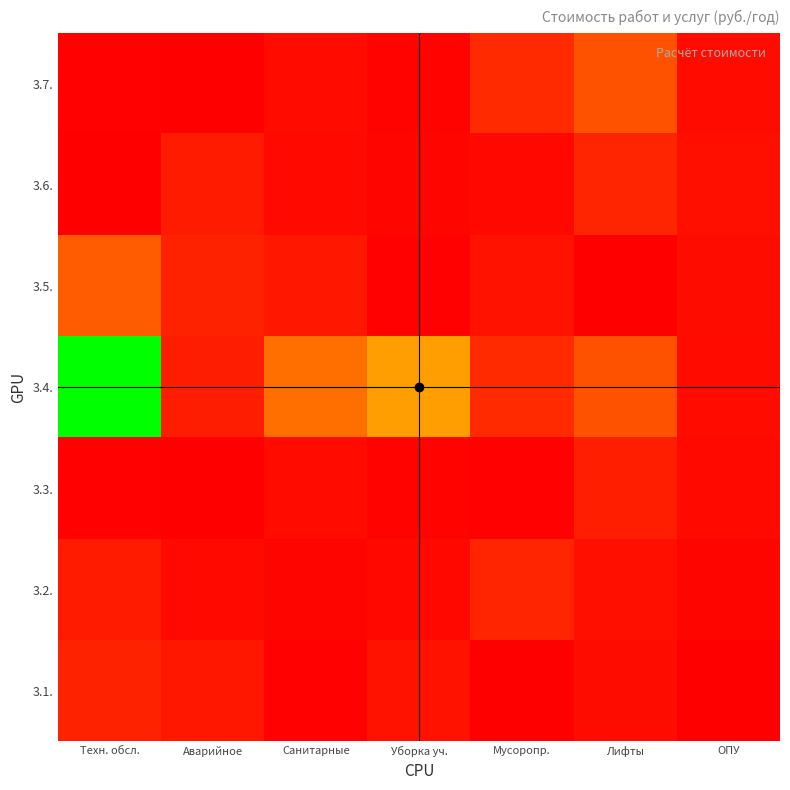

Which series has the largest total across all categories?

3.4.